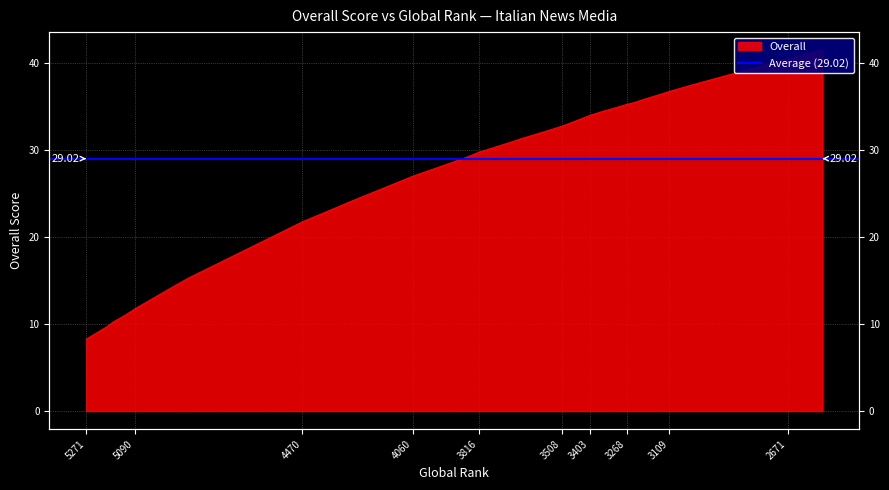

Is it true that the value at 3352 is 34.5?

True